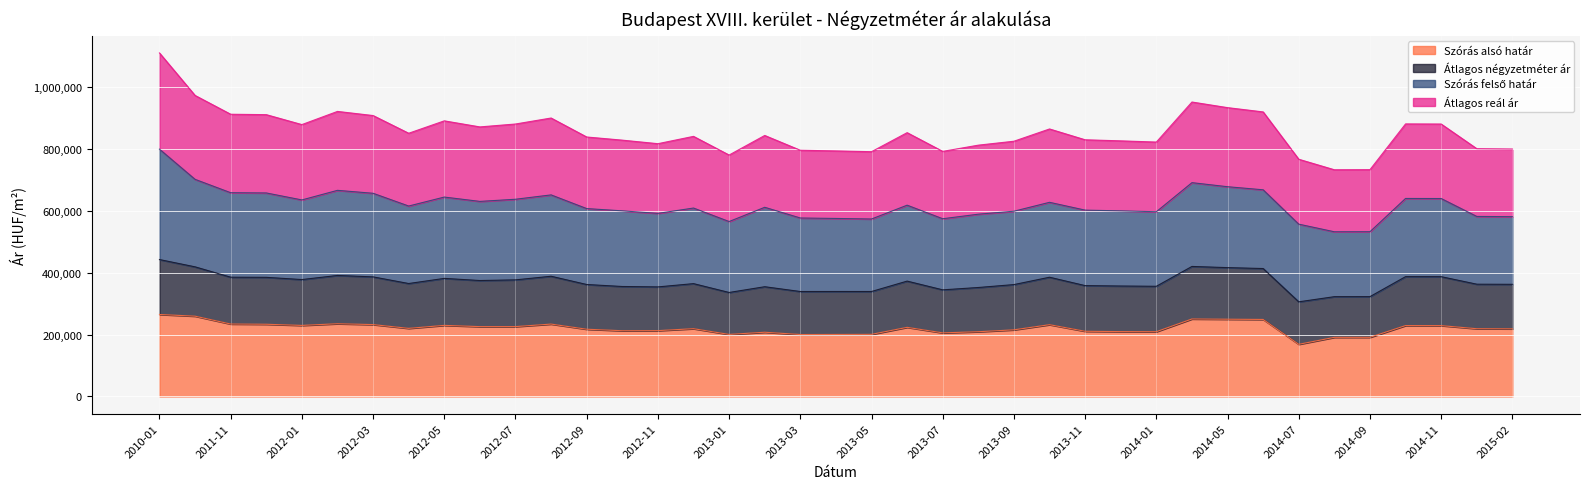

At which category does the chart reach its peak across all series?

2010-01